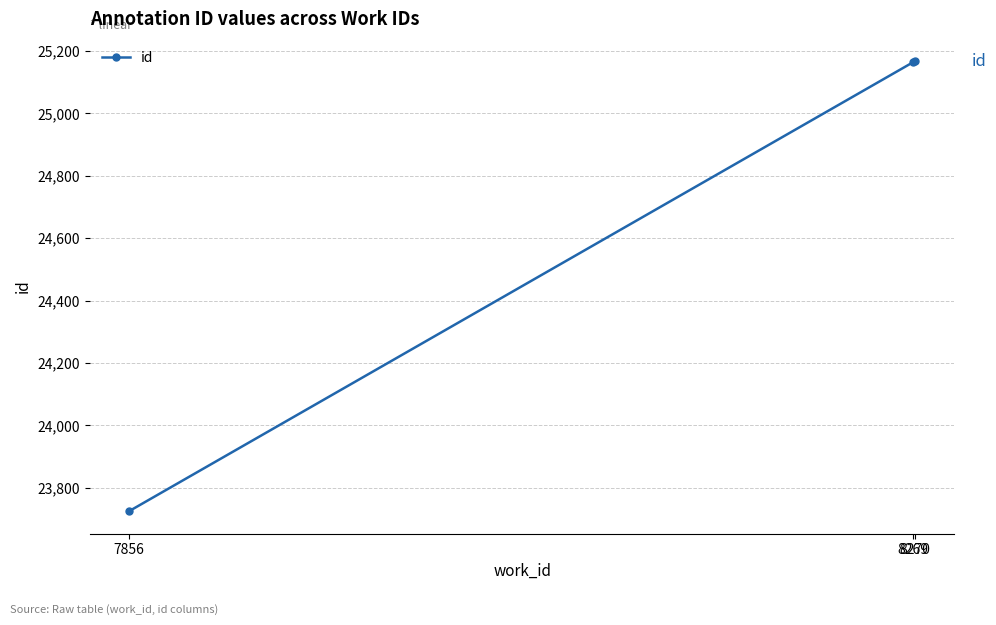

What is the minimum value shown in the chart?

23725